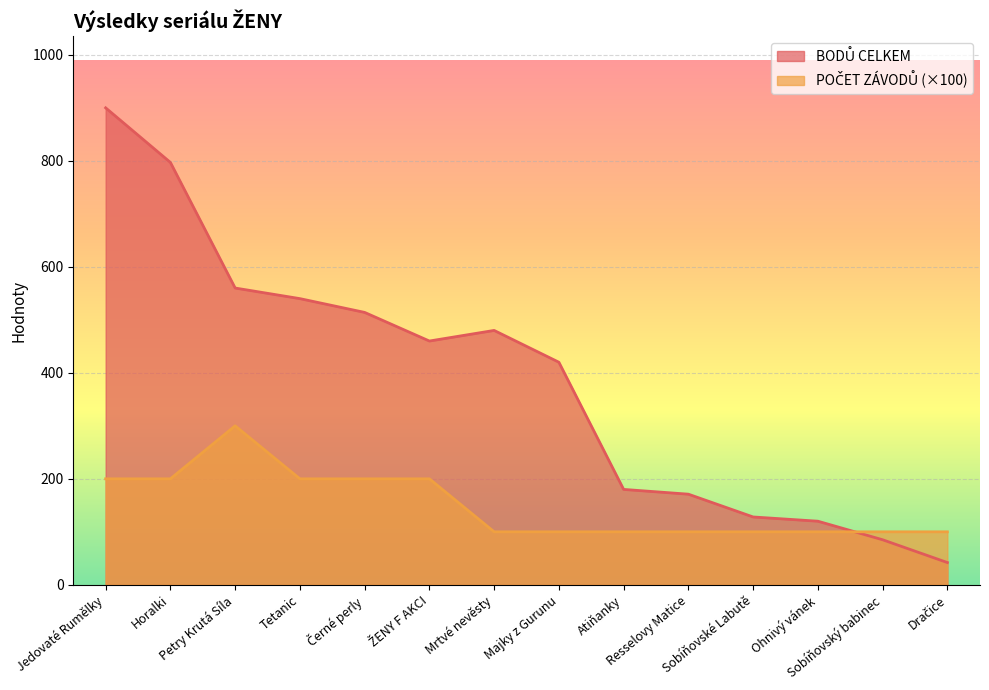

Reading left to right, what are all the values shown in this chart?

BODŮ CELKEM: 900	797	560	540	514	460	480	420	180	171	128	120	85	42
POČET ZÁVODŮ: 200	200	300	200	200	200	100	100	100	100	100	100	100	100